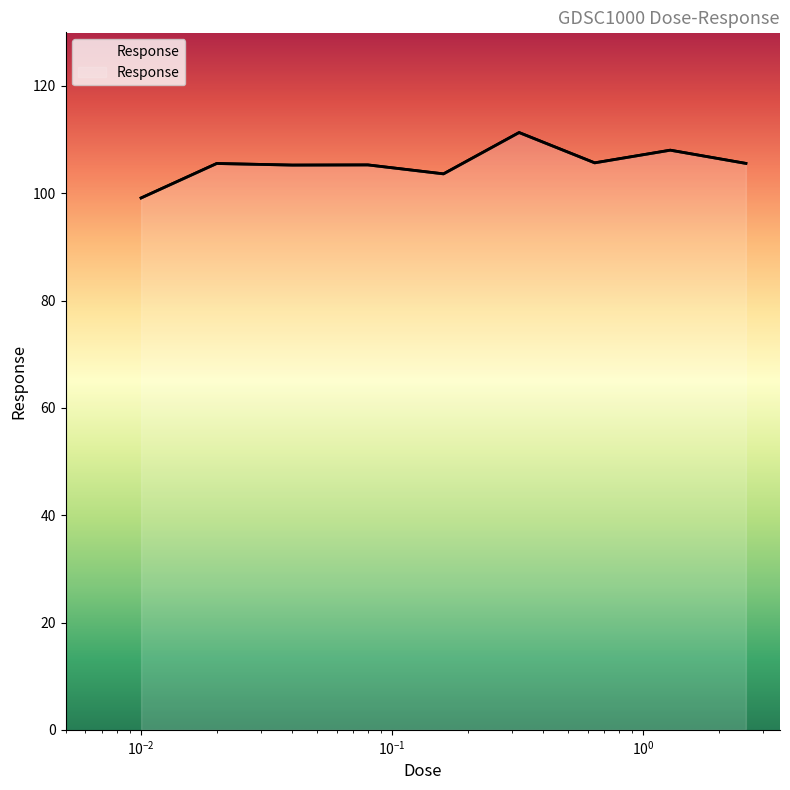

Read the value at 0.16.

103.6